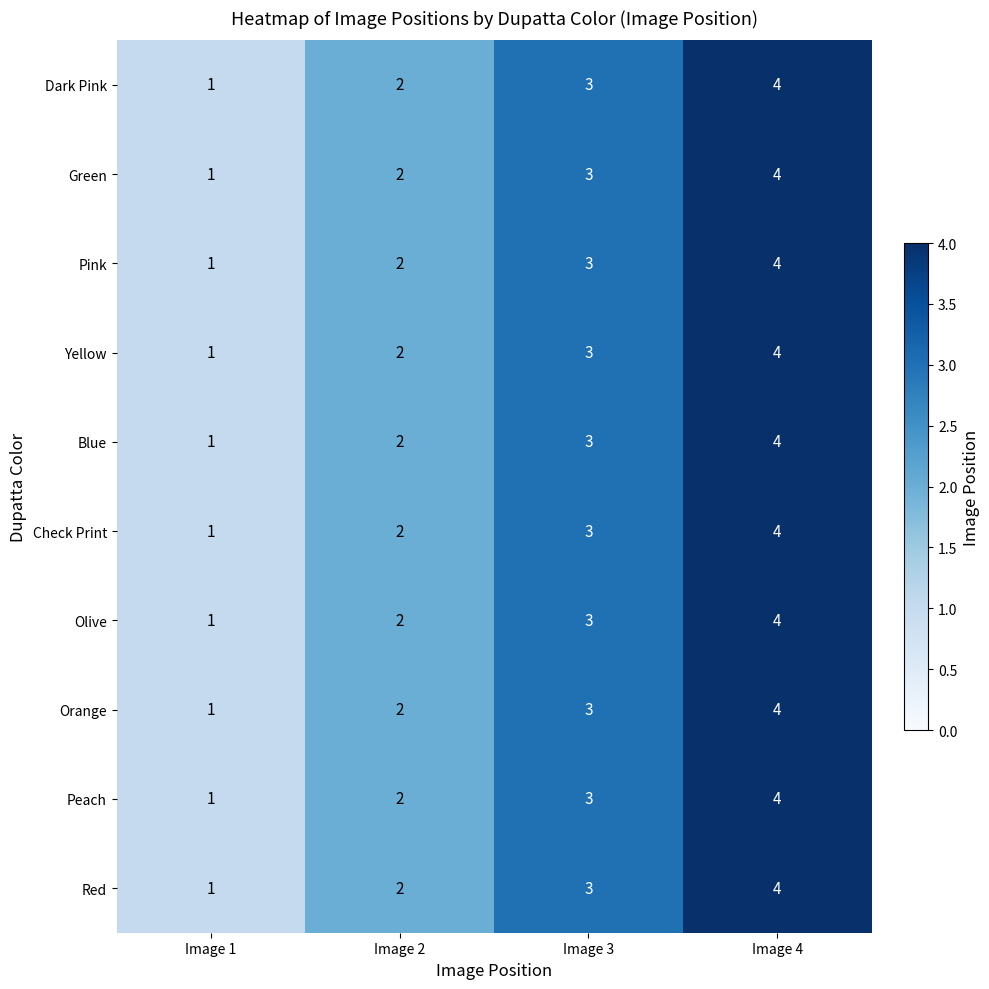

Count the Check Print values in the range 2 to 4.

3